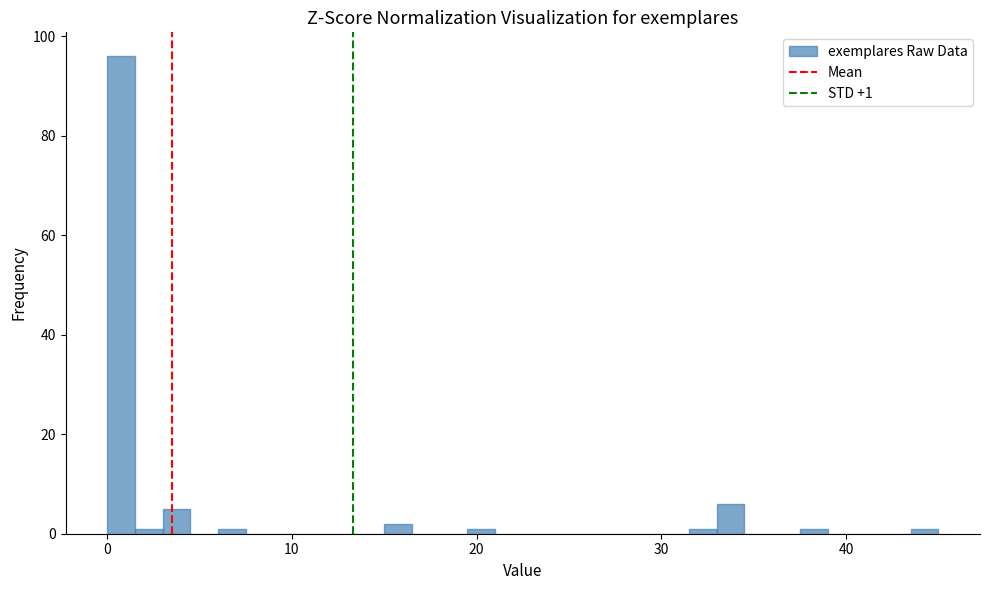

Around what value on the x-axis is the tallest bar? Give the approximate position of its centre, as read against the axis.

1